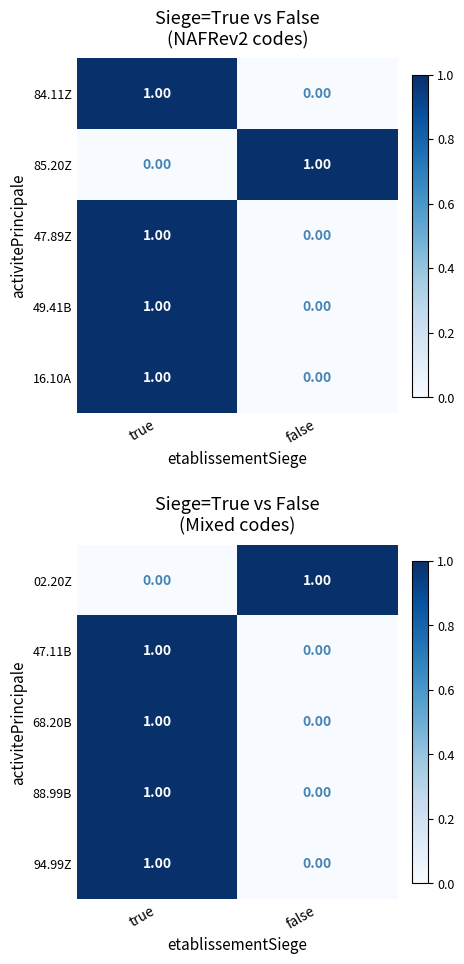

What is the difference between the highest and lowest values at false?

1